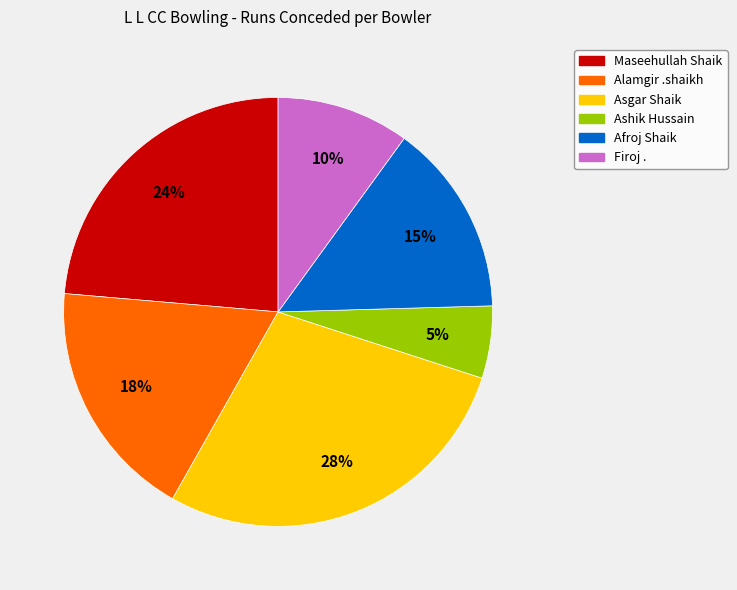

Which category has the biggest portion of the pie?

Asgar Shaik